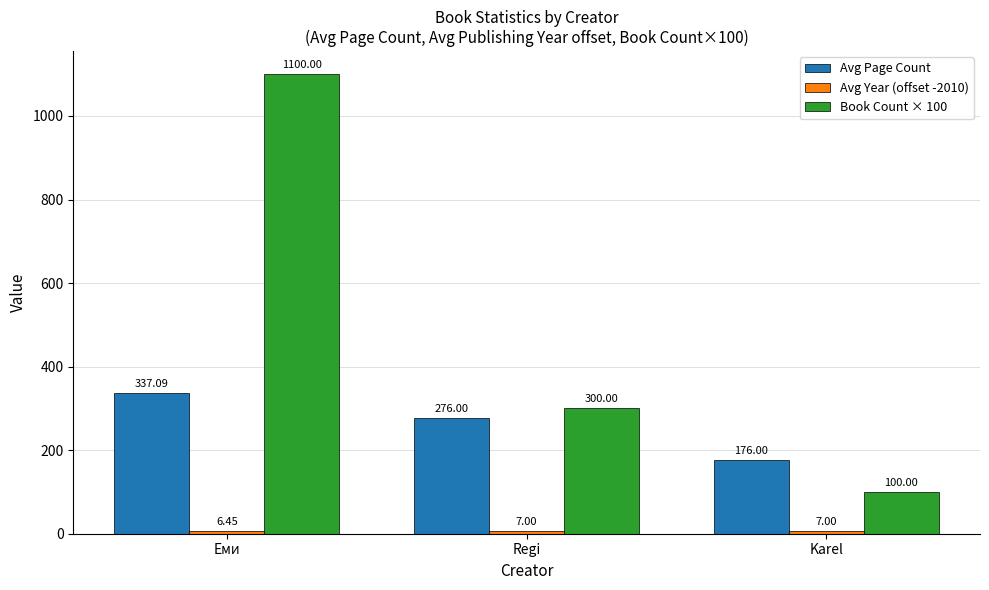

What is the label of the 1st bar from the right?

Karel